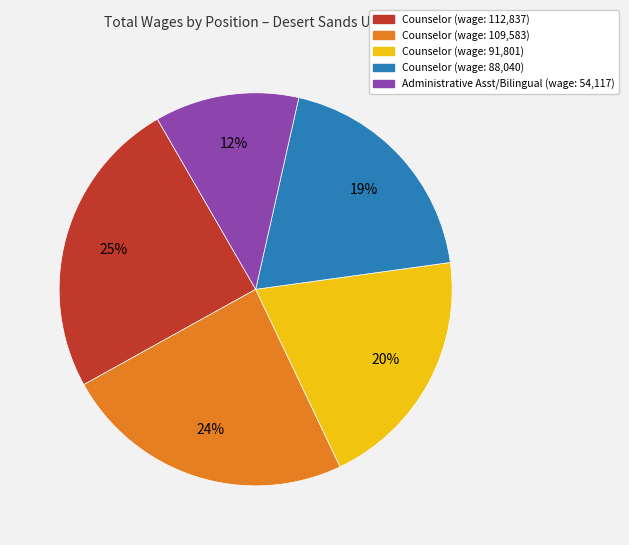

Count the number of slices in the pie.

5